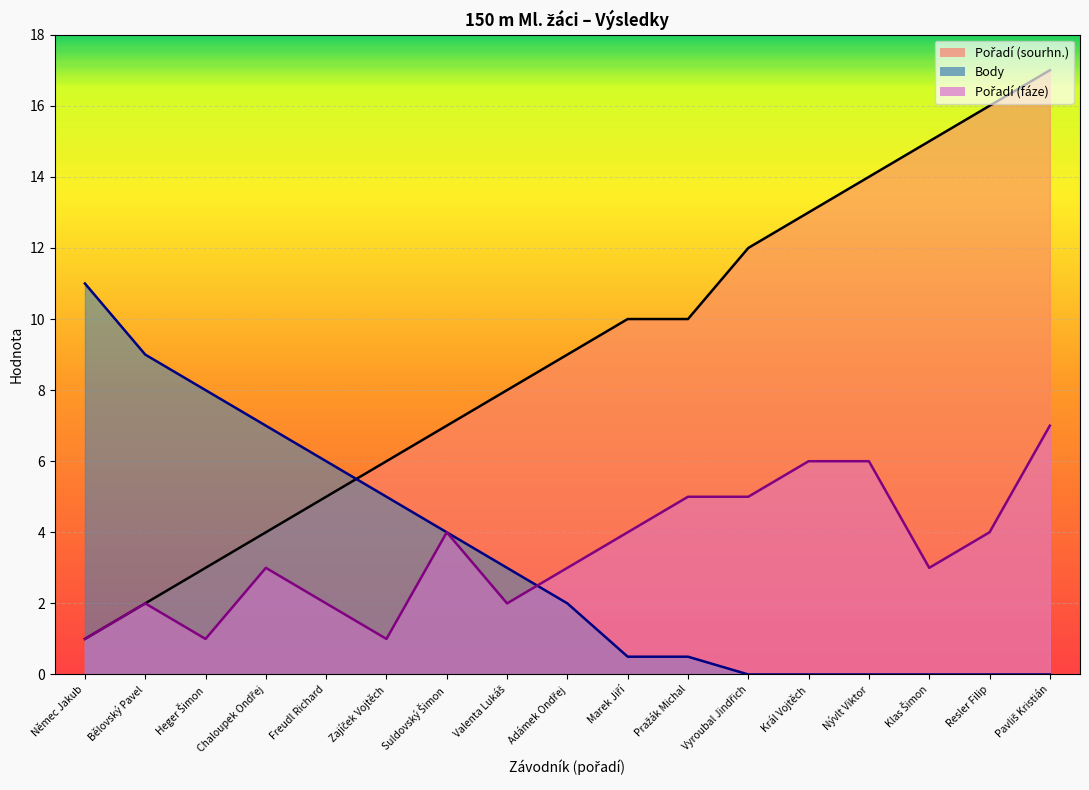

What is the total value across all series at Klas Šimon?

18.0